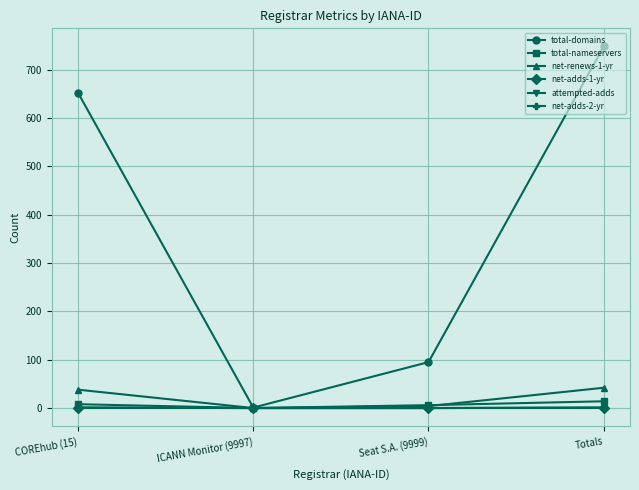

List the series in order of their peak value, highest first.

total-domains, net-renews-1-yr, total-nameservers, net-adds-1-yr, attempted-adds, net-adds-2-yr